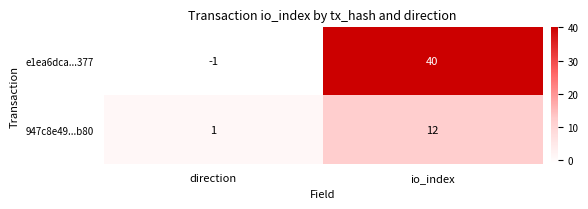

What is the total value across all series at io_index?

52